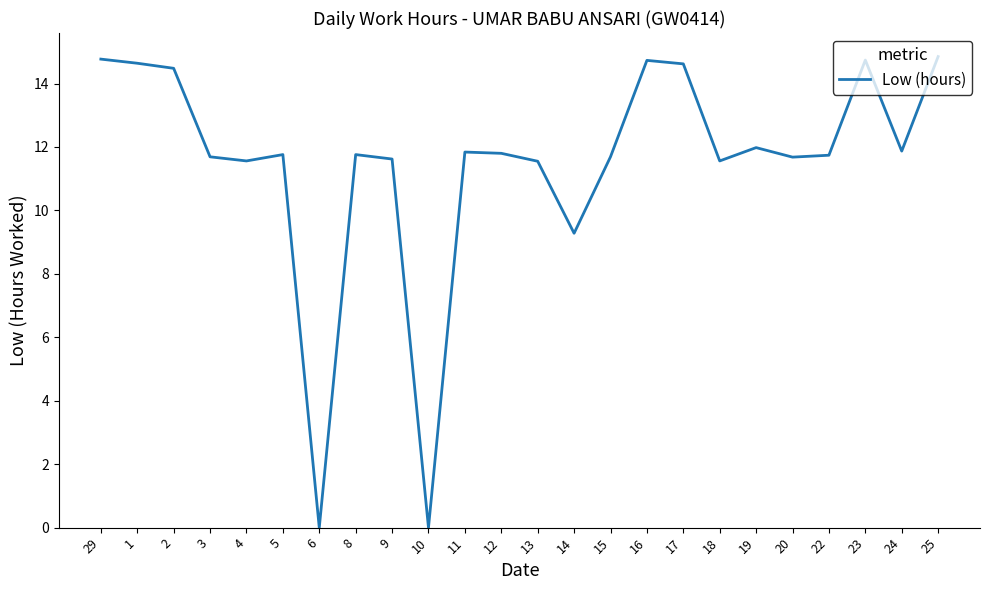

True or false: there are more than 0 points higher than both neighbors.

True